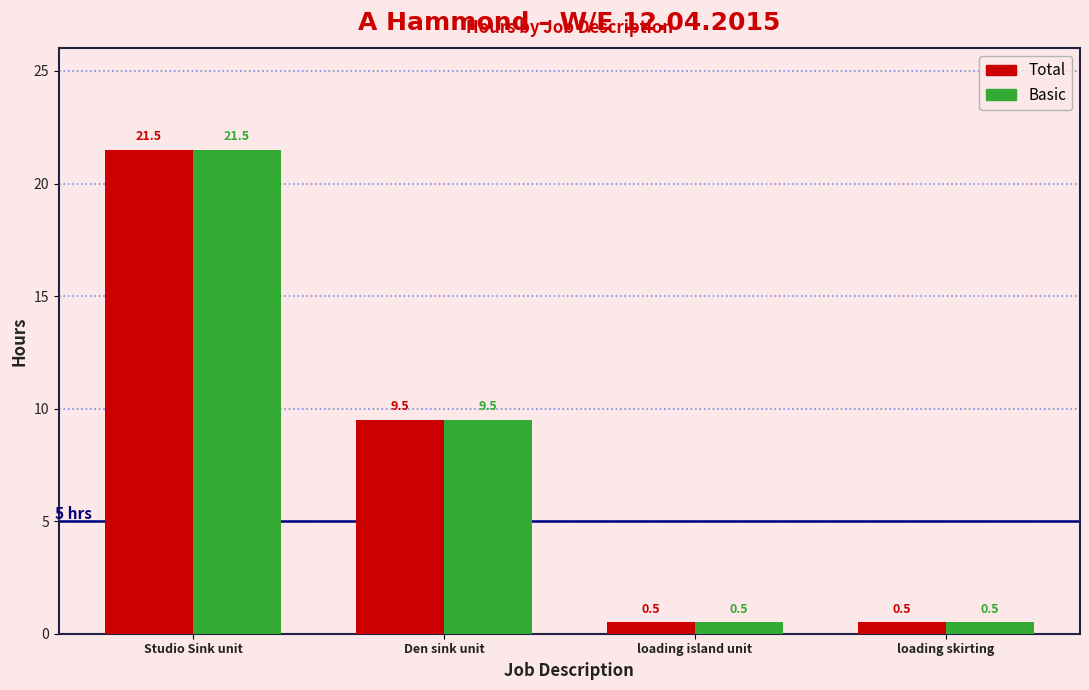

What is the maximum value shown in the chart?

21.5